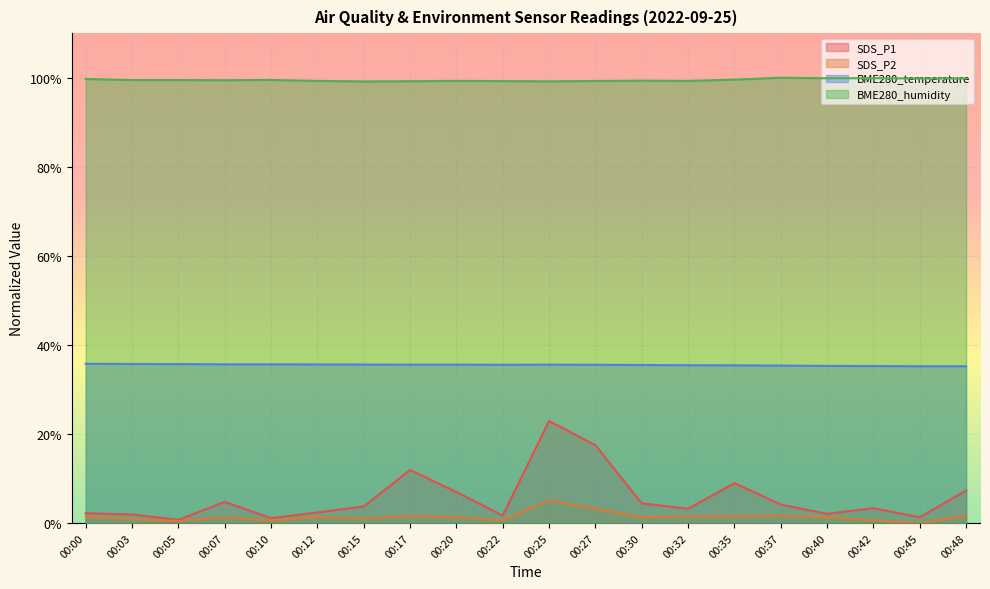

How many series are shown in this chart?

4